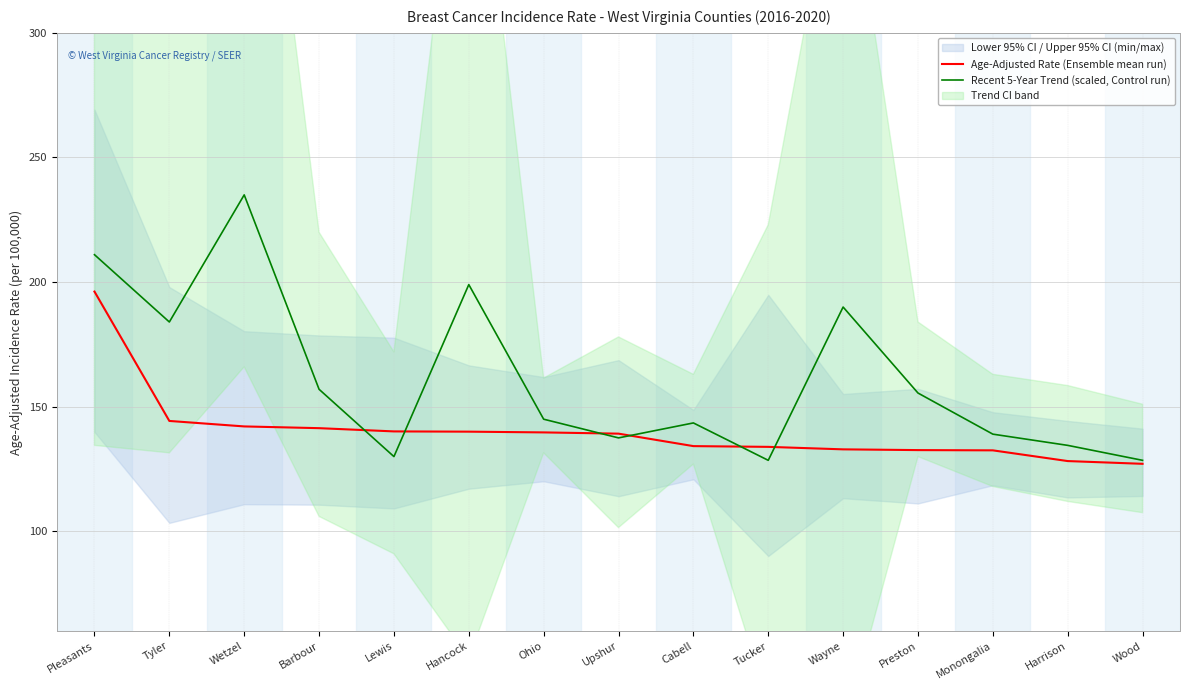

Reading left to right, transcribe all the data shown in this chart.

Age-Adjusted Rate (Ensemble mean run): Pleasants=196.2	Tyler=144.3	Wetzel=142.1	Barbour=141.4	Lewis=140.1	Hancock=140.0	Ohio=139.7	Upshur=139.2	Cabell=134.2	Tucker=133.9	Wayne=132.9	Preston=132.6	Monongalia=132.5	Harrison=128.2	Wood=127.1
Recent 5-Year Trend (scaled, Control run): Pleasants=211.0	Tyler=184.0	Wetzel=235.0	Barbour=157.0	Lewis=130.0	Hancock=199.0	Ohio=145.0	Upshur=137.5	Cabell=143.5	Tucker=128.5	Wayne=190.0	Preston=155.5	Monongalia=139.0	Harrison=134.5	Wood=128.5